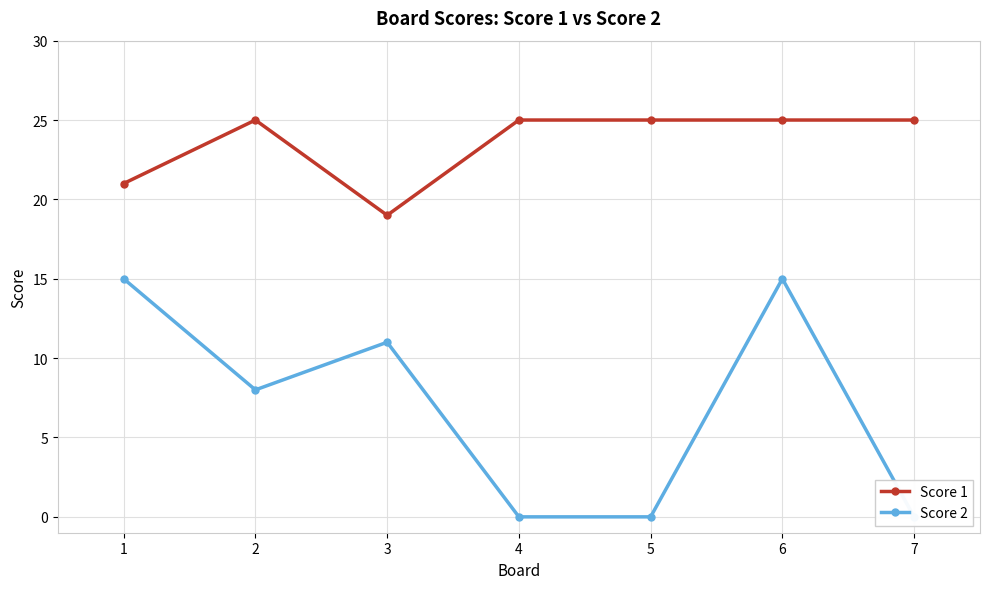

Reading left to right, extract all data points from this chart.

Score 1: 21	25	19	25	25	25	25
Score 2: 15	8	11	0	0	15	0